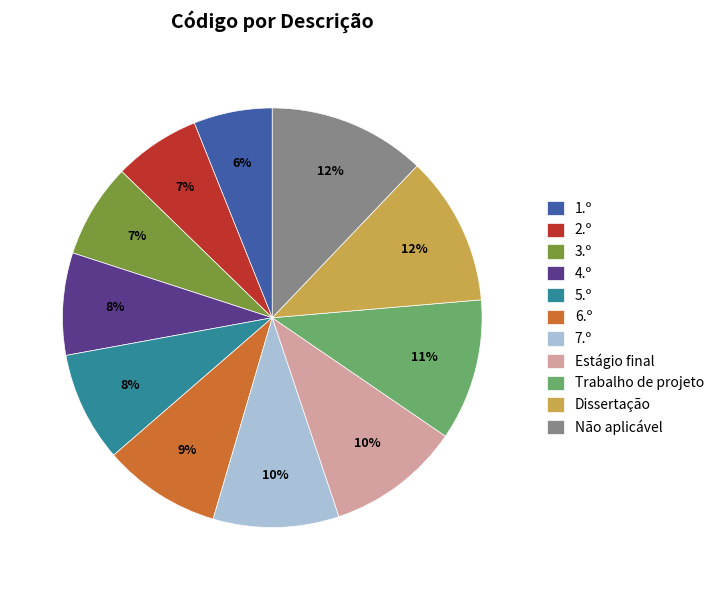

To the nearest percent, what percentage of the pie is 5.º?

8%